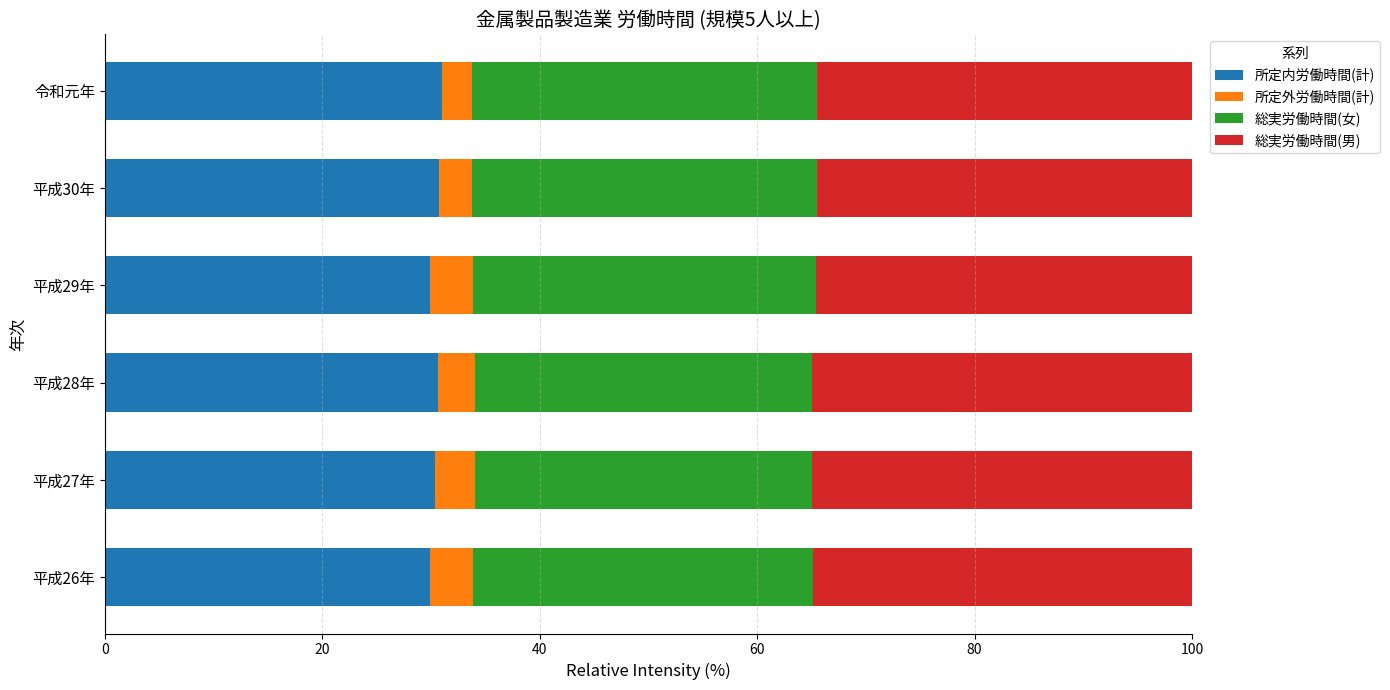

What is the minimum value for 所定内労働時間(計)?

29.9